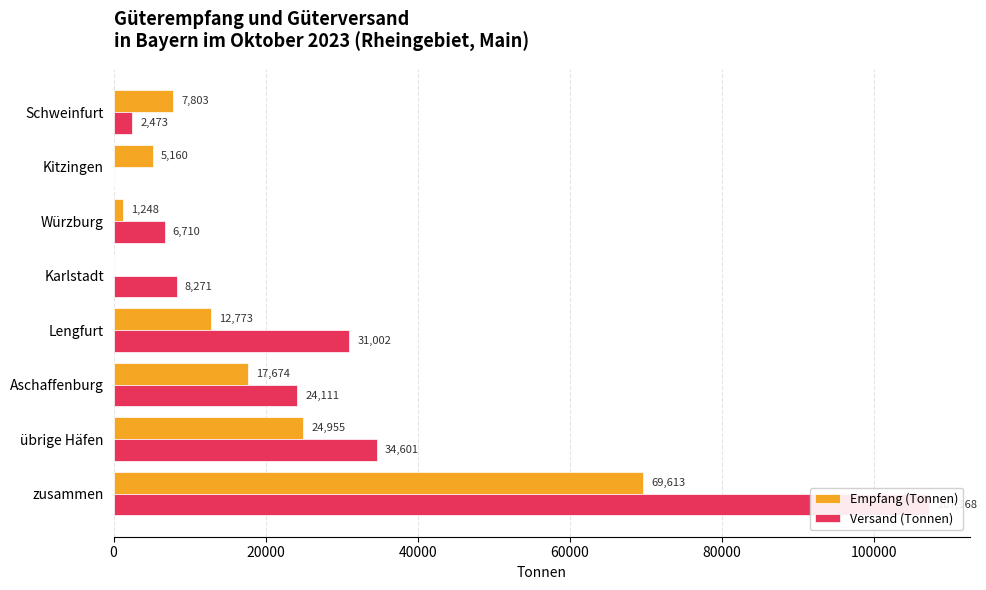

Between übrige Häfen and zusammen, which series saw the biggest shift?

Versand (Tonnen)